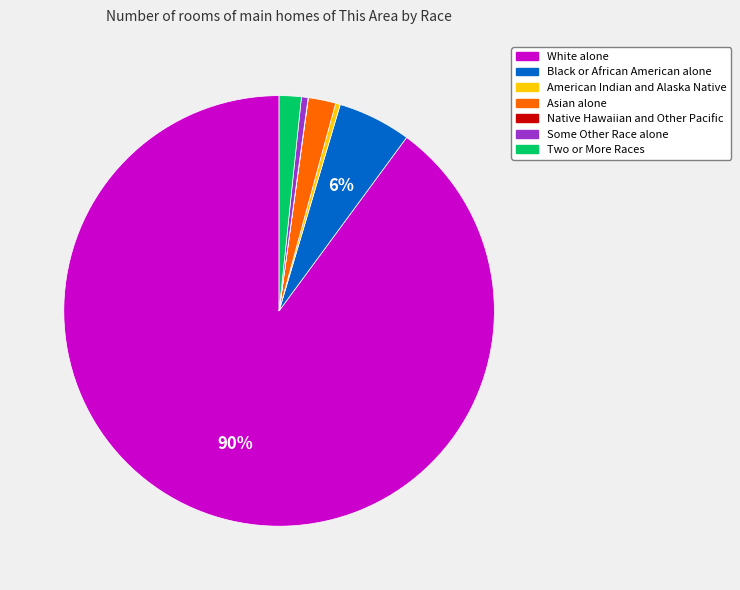

What is the majority slice?

White alone